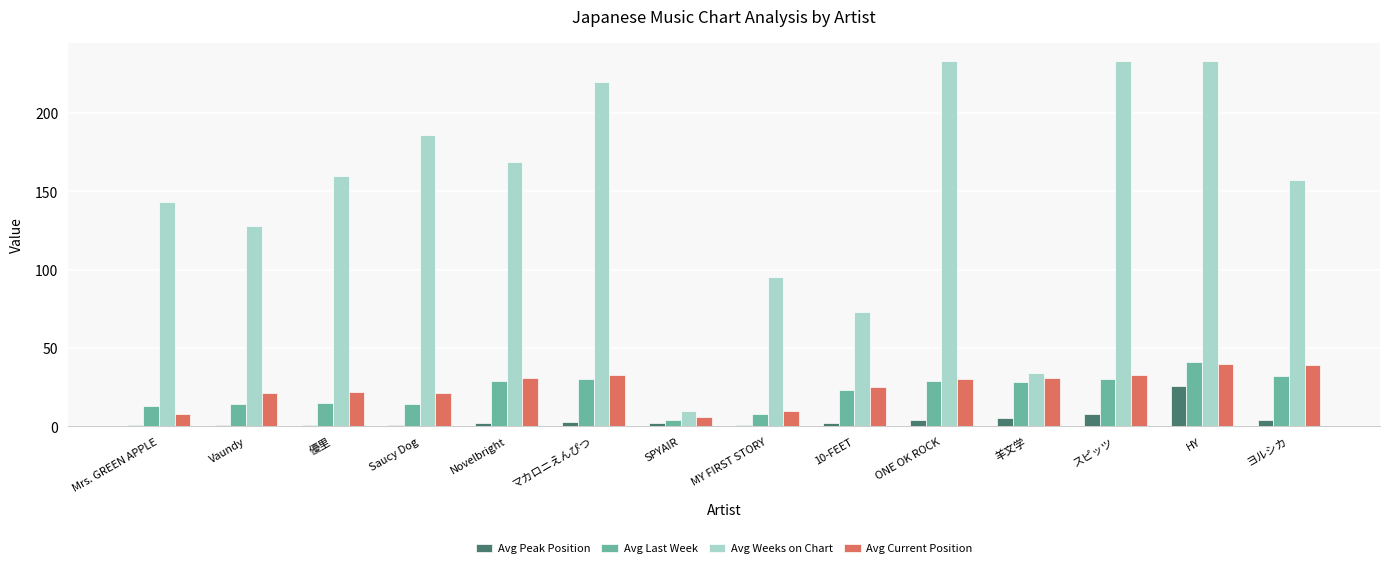

Does the chart contain stacked bars?

No